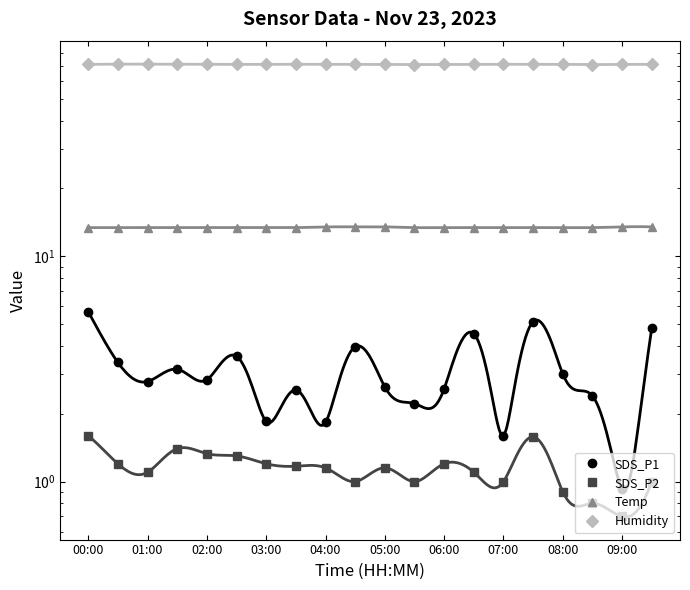

Reading left to right, list all the values displayed in this chart.

SDS_P1: 5.7	3.4	2.8	3.1	2.8	3.6	1.9	2.5	1.8	4.0	2.6	2.2	2.6	4.5	1.6	5.1	3.0	2.4	0.9	4.8
SDS_P2: 1.6	1.2	1.1	1.4	1.3	1.3	1.2	1.2	1.1	1.0	1.1	1.0	1.2	1.1	1.0	1.6	0.9	0.8	0.7	1.0
Temp: 13.4	13.4	13.4	13.4	13.4	13.4	13.4	13.4	13.5	13.5	13.5	13.4	13.4	13.4	13.4	13.4	13.4	13.4	13.5	13.5
Humidity: 71.0	71.2	71.2	71.2	71.1	71.0	71.1	71.1	71.1	71.0	71.0	70.9	71.0	71.1	71.1	71.1	71.1	70.9	71.0	71.0